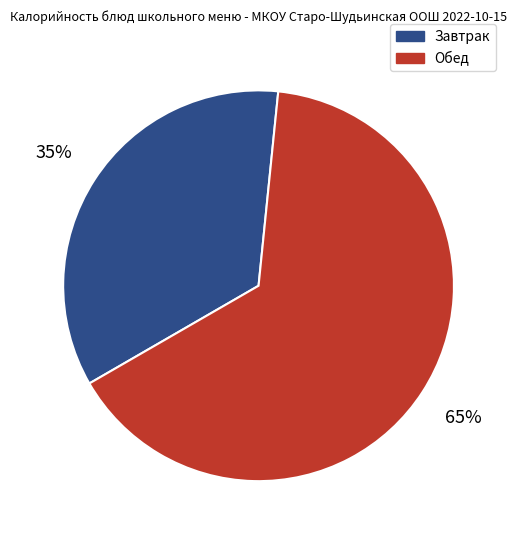

What is the smallest slice in the pie chart?

Завтрак